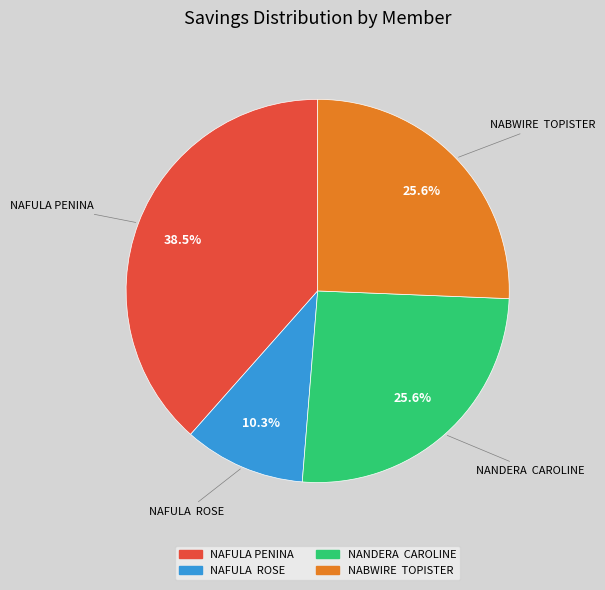

Is NAFULA PENINA the majority of the pie?

No